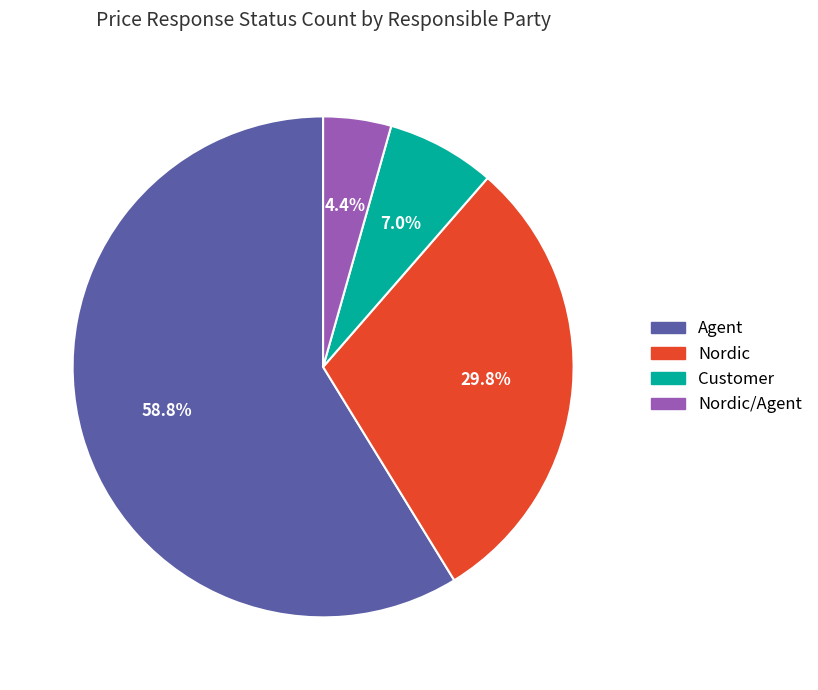

Does any single category account for the majority?

Yes